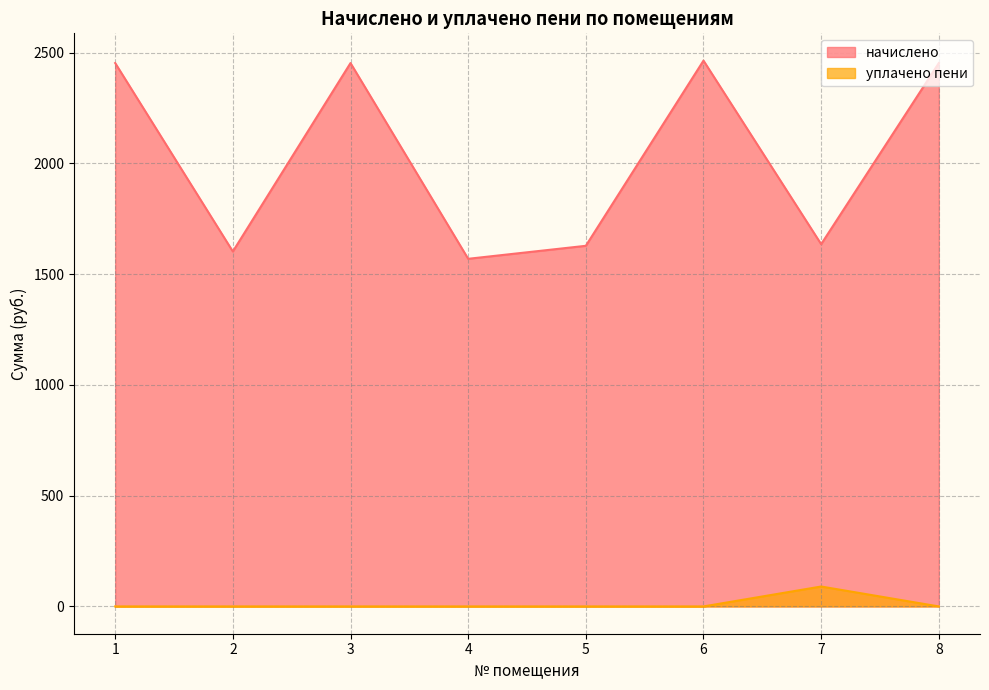

At which label is уплачено пени closest to 44?

1